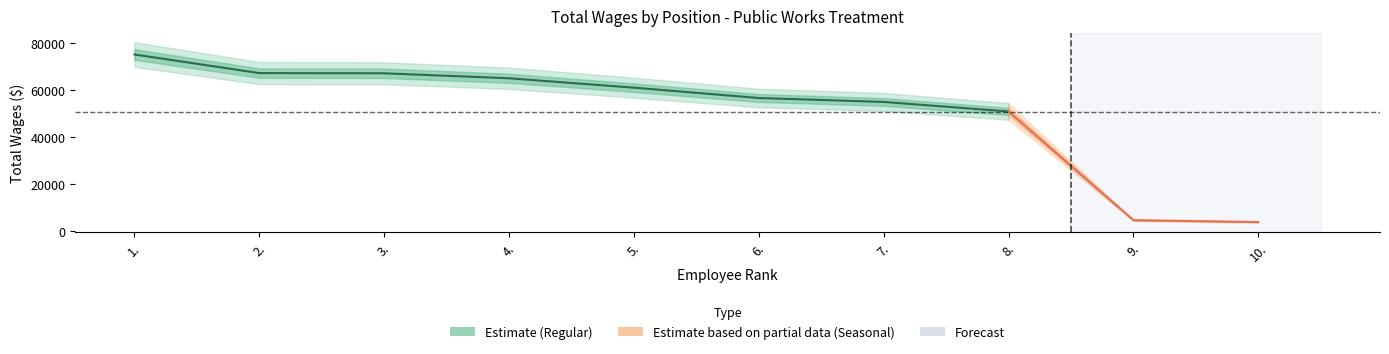

What is the label of the 6th point from the left?

6.